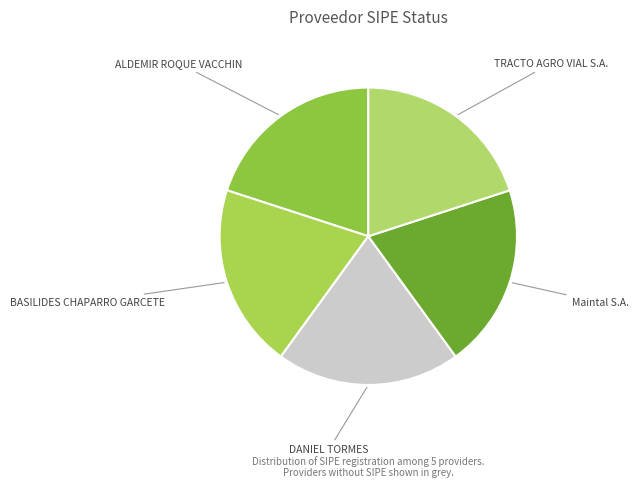

How many slices are in this pie chart?

5